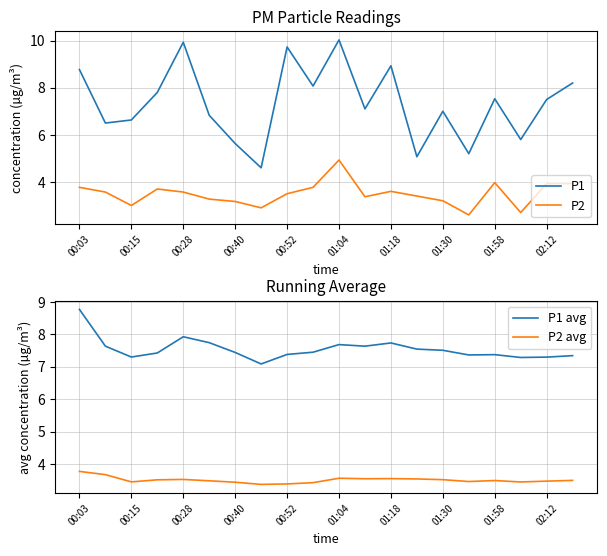

True or false: P1 and P2 cross at least once.

False